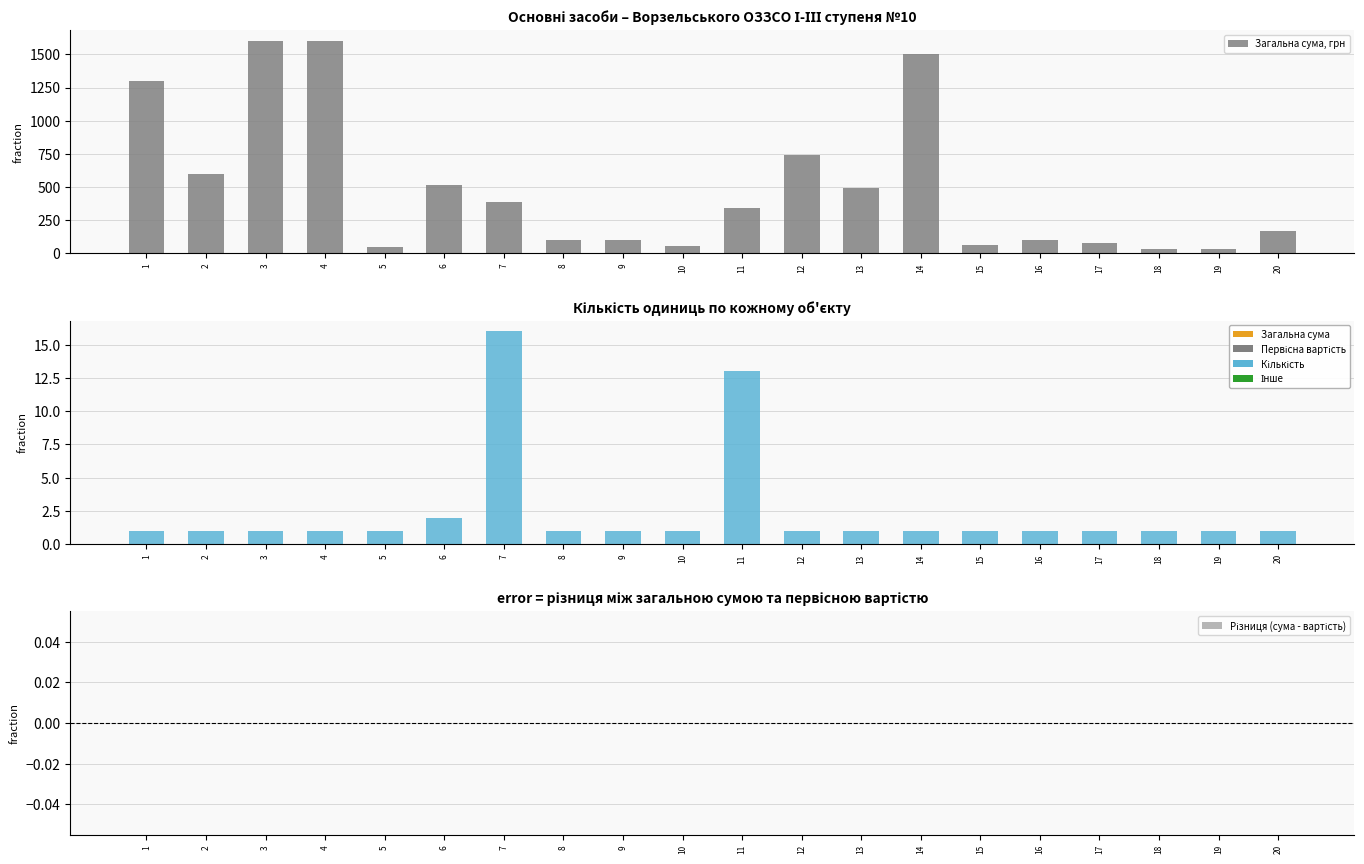

At which category is the sum across all series the highest?

3